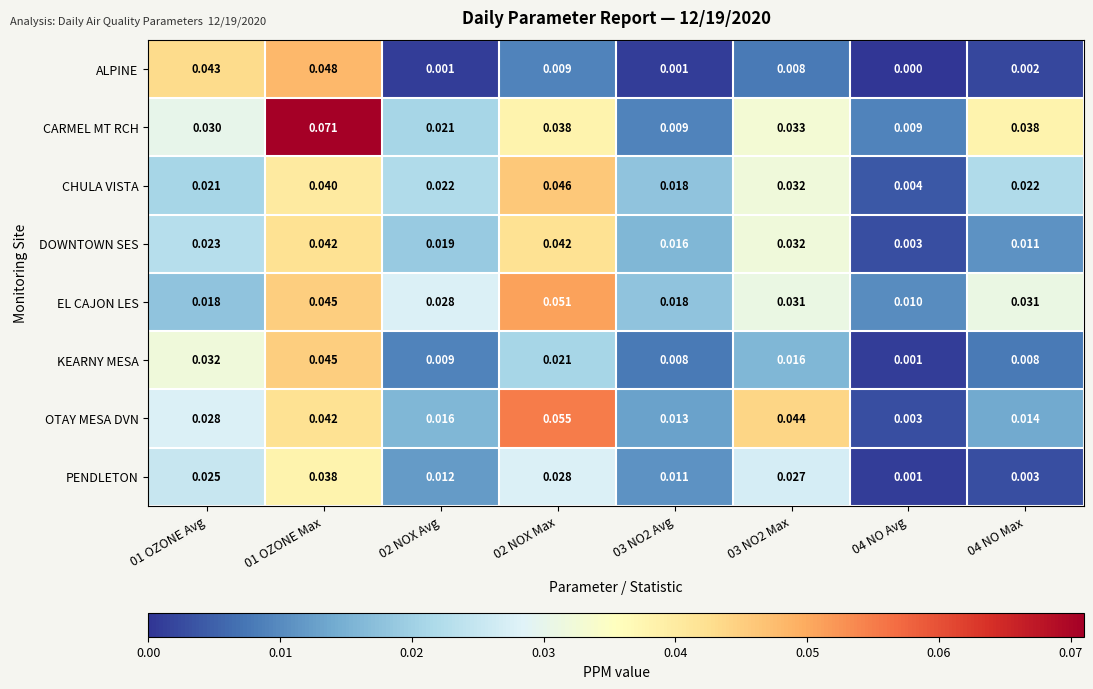

Rank the series by their maximum value, from highest to lowest.

CARMEL MT RCH, OTAY MESA DVN, EL CAJON LES, ALPINE, CHULA VISTA, KEARNY MESA, DOWNTOWN SES, PENDLETON